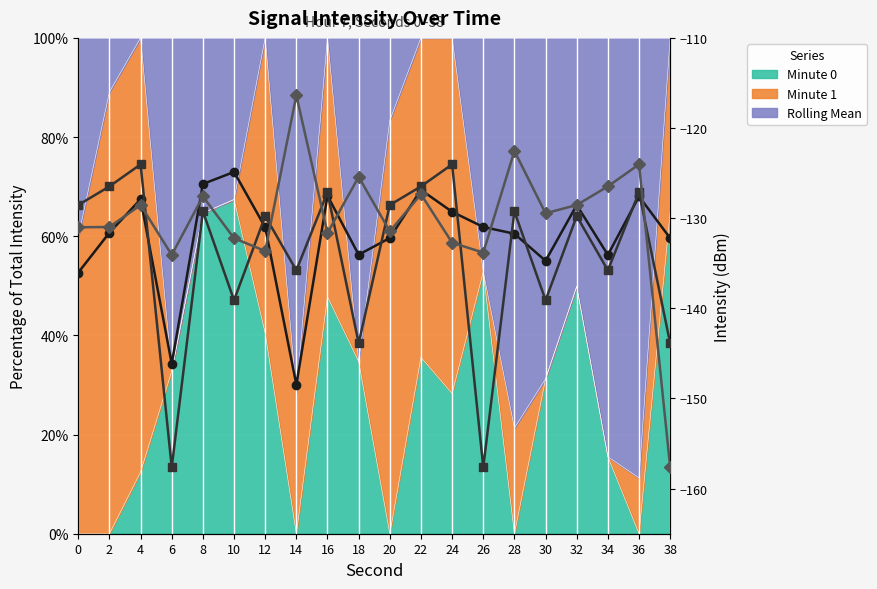

Which has a higher value, 10 or 18?

10